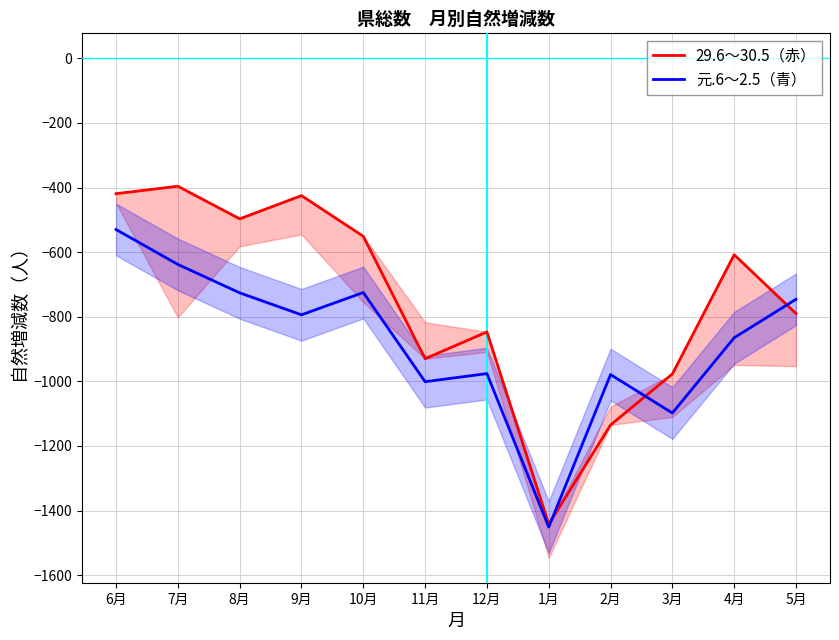

Reading left to right, extract all data points from this chart.

29.6～30.5（赤）: -419	-396	-497	-425	-551	-930	-847	-1442	-1135	-977	-608	-790
元.6～2.5（青）: -530	-638	-726	-794	-725	-1001	-976	-1451	-979	-1098	-865	-746